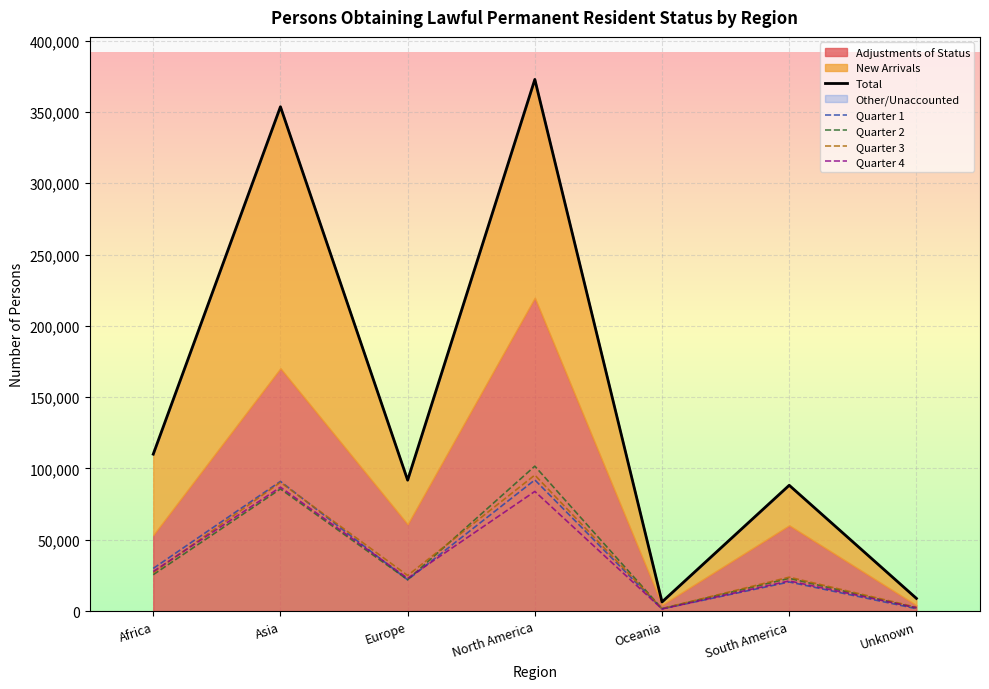

True or false: Quarter 4 has more than 0 points higher than both neighbors.

True